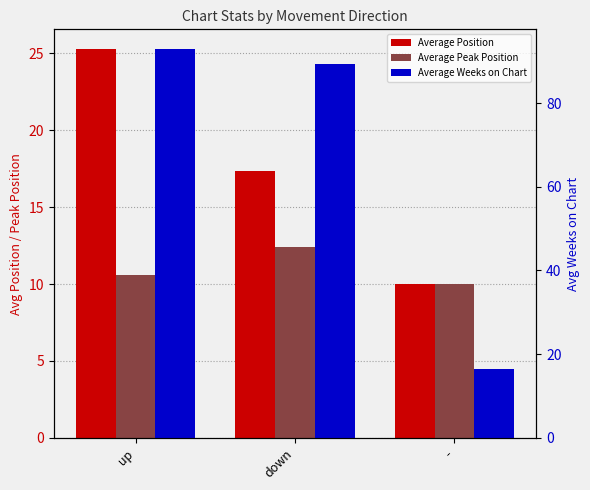

What value does the Average Weeks on Chart series have at down?

89.4